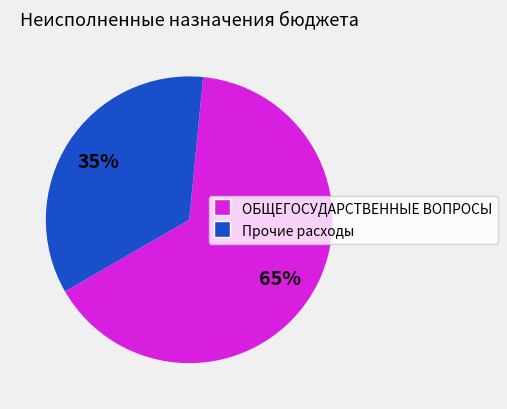

To the nearest percent, what is the average slice percentage?

50%